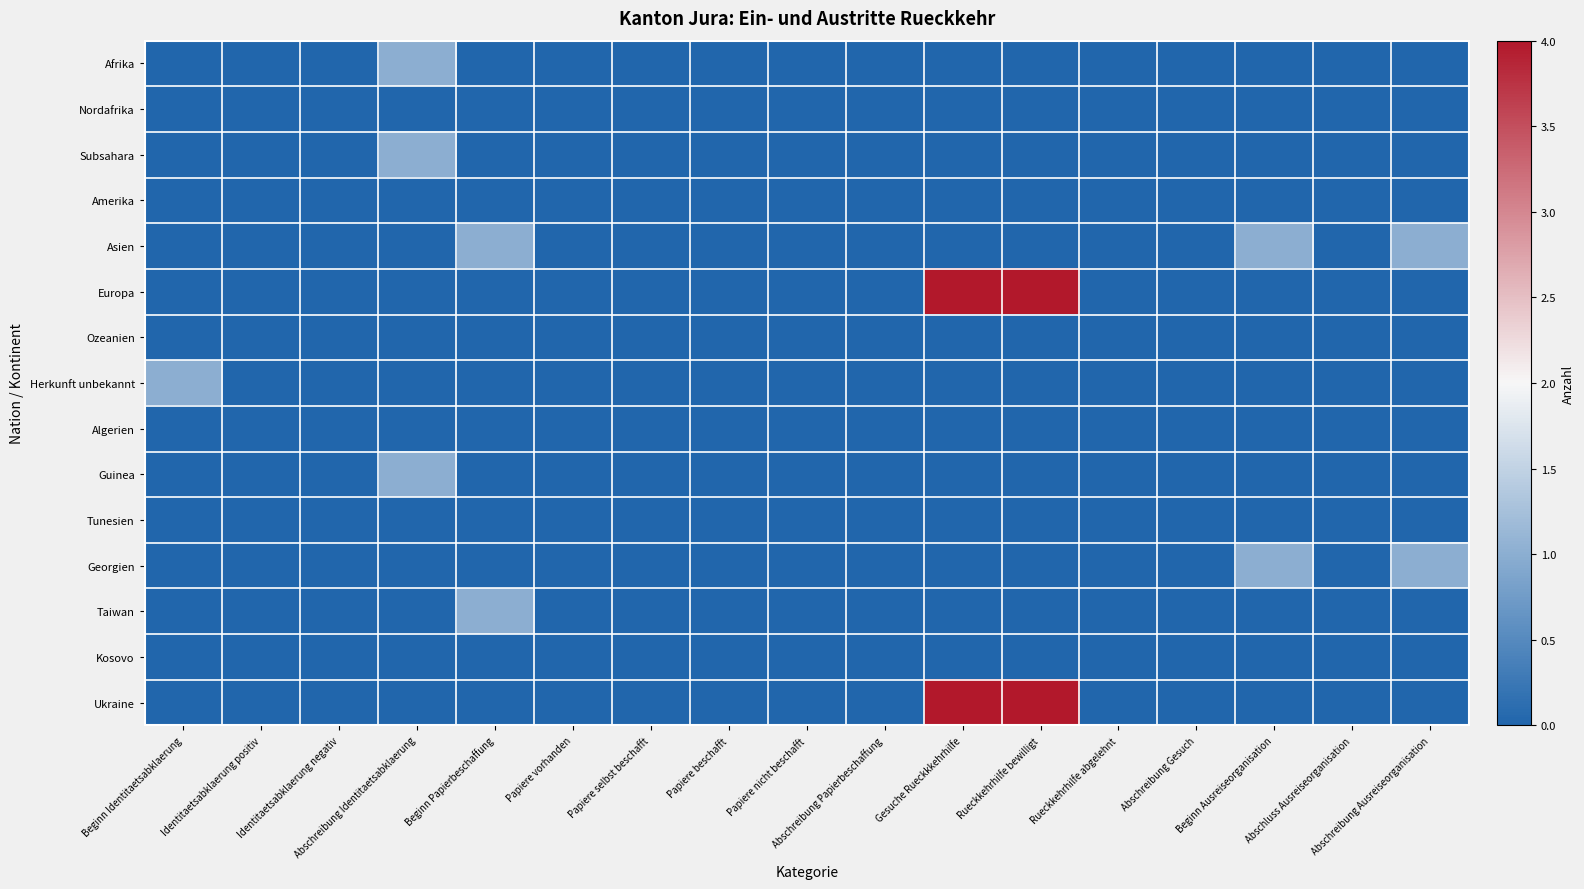

Rank the series by their maximum value, from highest to lowest.

Europa, Ukraine, Afrika, Subsahara, Asien, Herkunft unbekannt, Guinea, Georgien, Taiwan, Nordafrika, Amerika, Ozeanien, Algerien, Tunesien, Kosovo